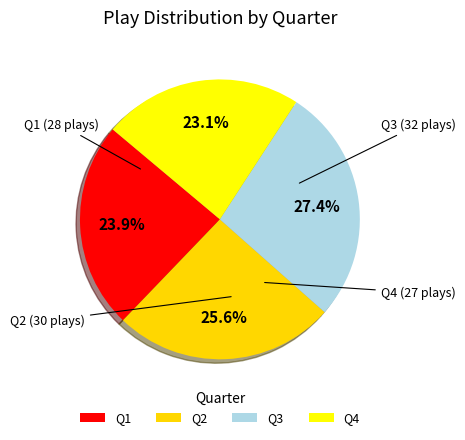

How many slices are in this pie chart?

4